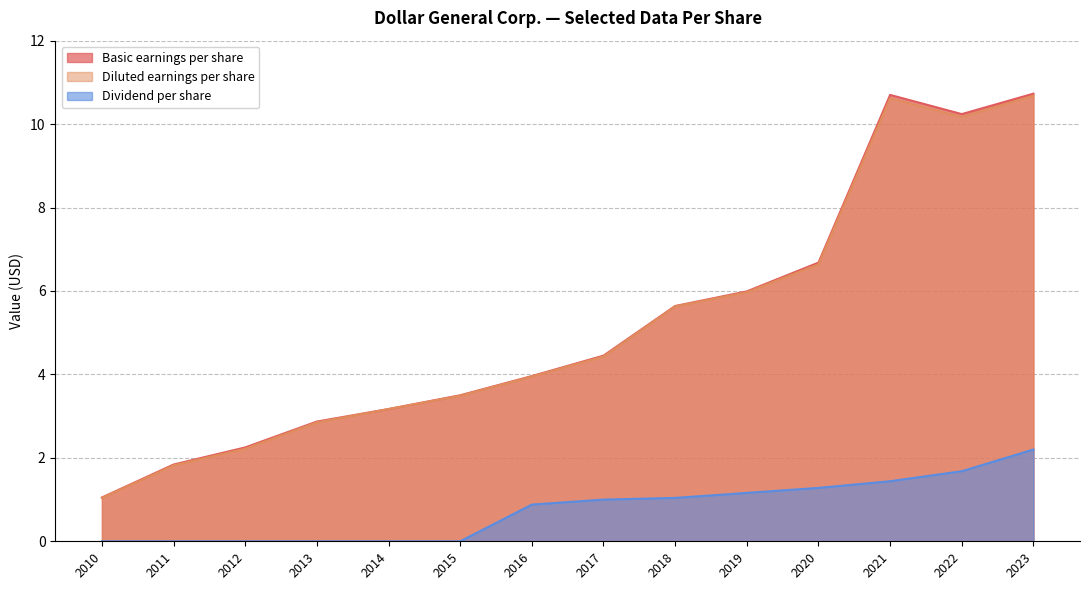

True or false: Basic earnings per share and Dividend per share intersect in this chart.

False